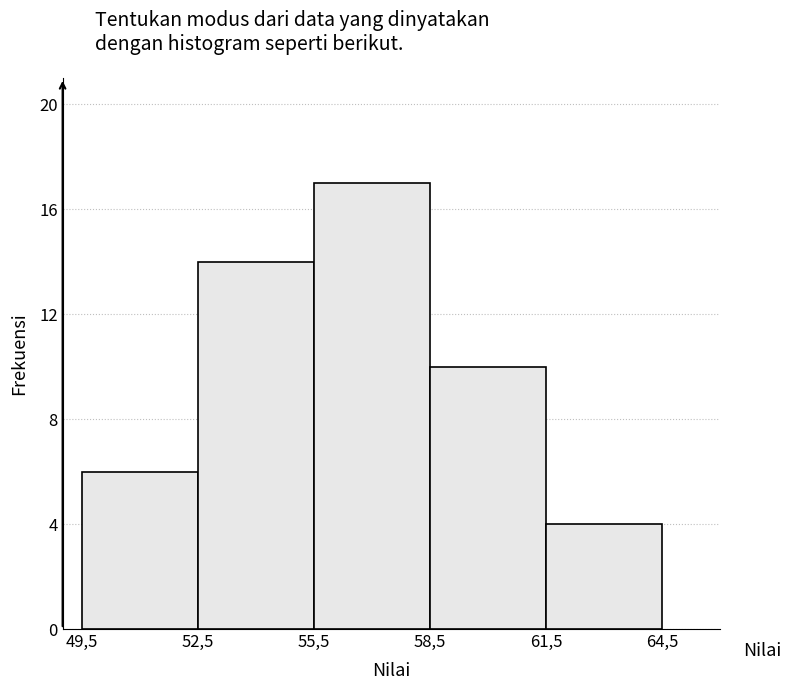

Reading left to right, extract all data points from this chart.

6	14	17	10	4